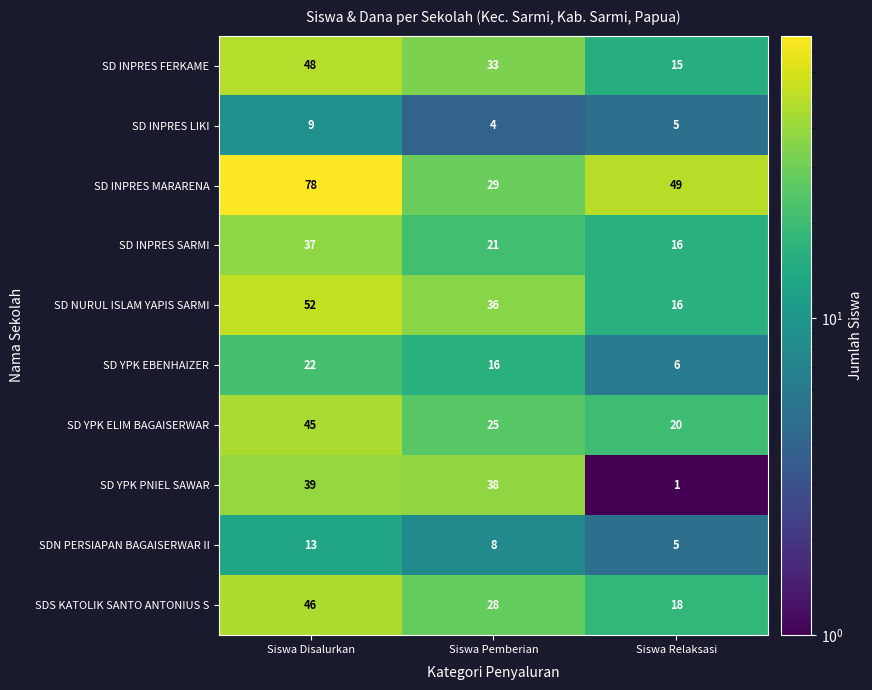

At which category is the sum across all series the highest?

Siswa Disalurkan